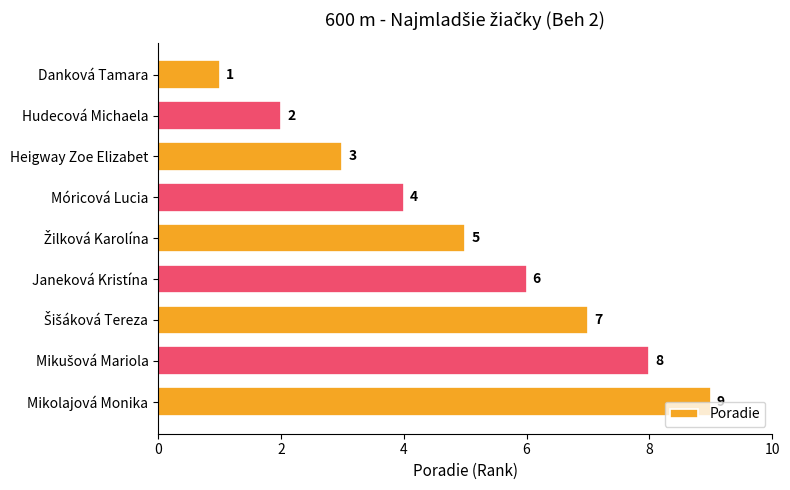

What is the ratio of the value at Móricová Lucia to the value at Heigway Zoe Elizabet?

1.3